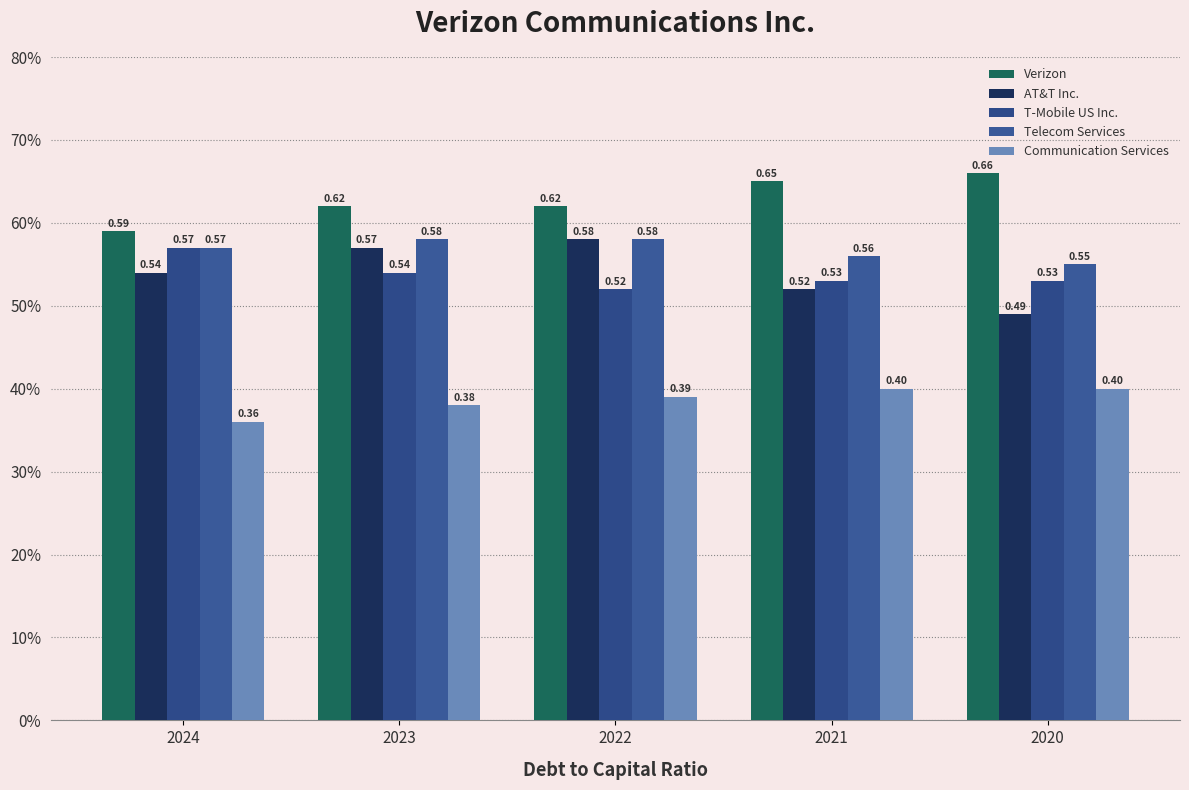

Reading left to right, transcribe all the data shown in this chart.

Verizon: 0.6	0.6	0.6	0.7	0.7
AT&T Inc.: 0.5	0.6	0.6	0.5	0.5
T-Mobile US Inc.: 0.6	0.5	0.5	0.5	0.5
Telecom Services: 0.6	0.6	0.6	0.6	0.6
Communication Services: 0.4	0.4	0.4	0.4	0.4